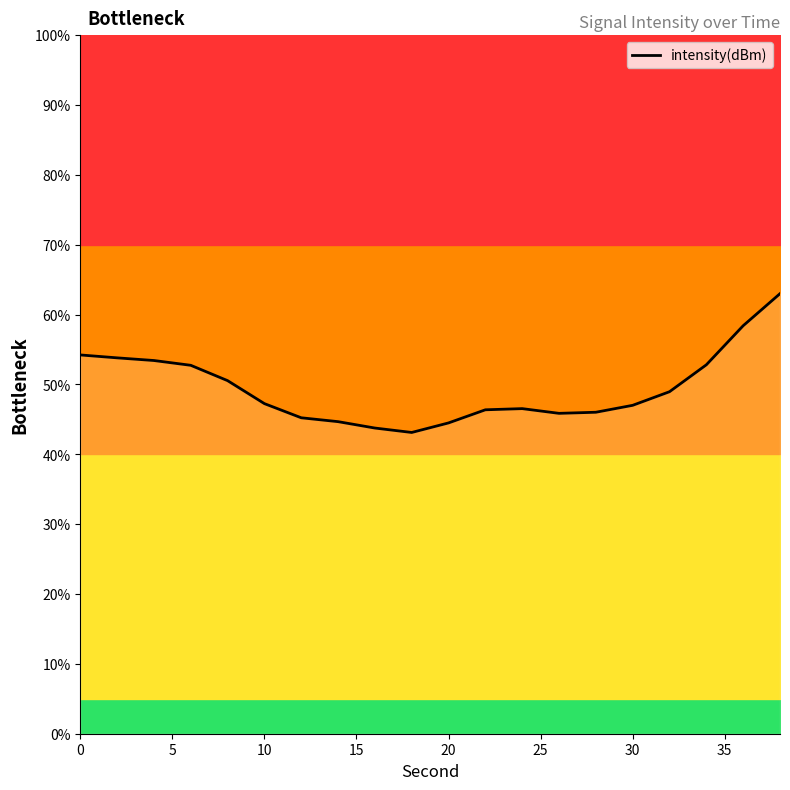

How many lines are shown in the chart?

1